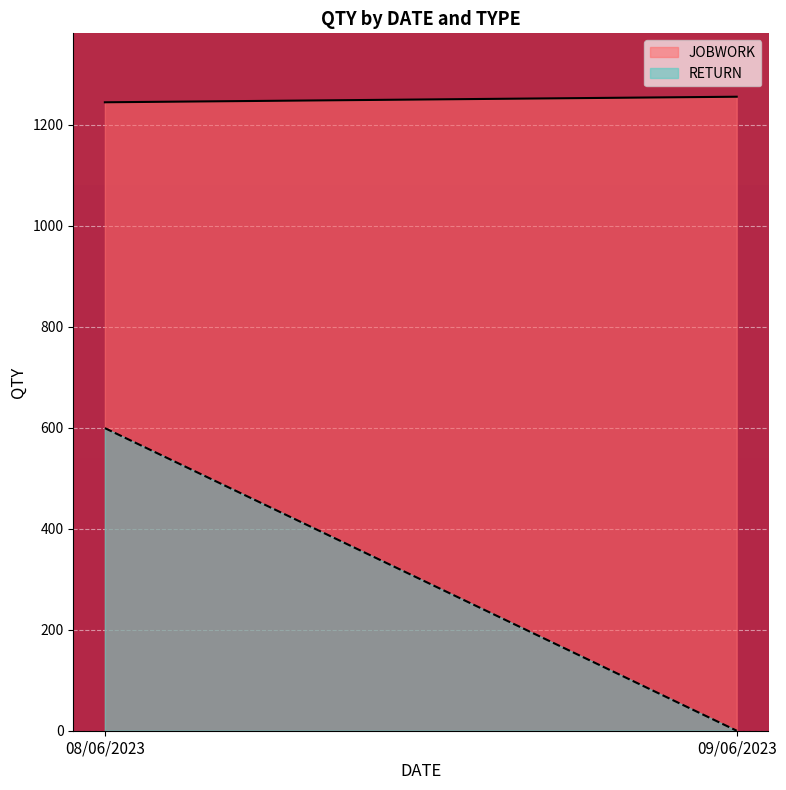

What is the difference between the maximum and minimum values in the RETURN series?

599